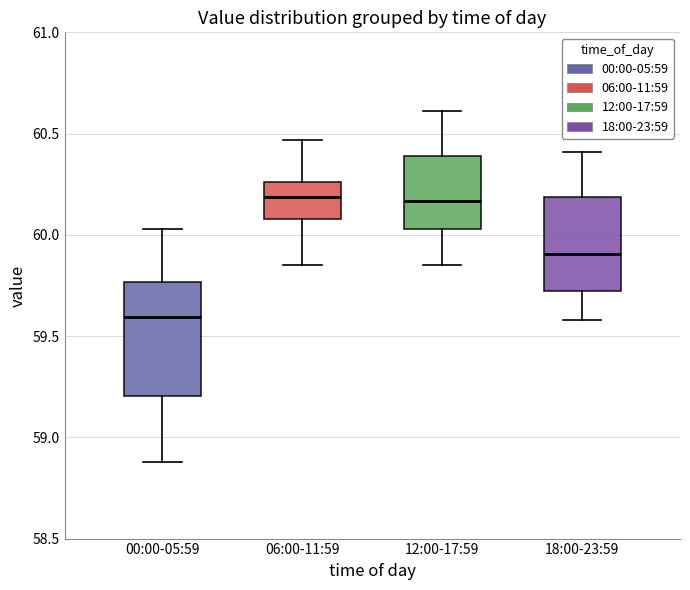

Reading left to right, transcribe this box plot: for each box, give where its median line is, the range the box spans, and where its two whiskers end, as read against the y-axis. The values are not printed on the chart, so give them approximately, as read against the axis.

00:00-05:59: median 59.60, box 59.20 to 59.75, whiskers 58.90 to 60.05
06:00-11:59: median 60.20, box 60.10 to 60.25, whiskers 59.85 to 60.45
12:00-17:59: median 60.15, box 60.05 to 60.40, whiskers 59.85 to 60.60
18:00-23:59: median 59.90, box 59.75 to 60.20, whiskers 59.60 to 60.40